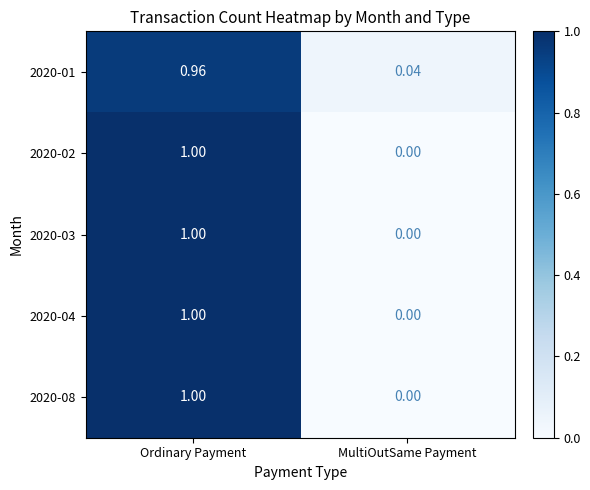

Which label corresponds to the largest value in the chart?

Ordinary Payment